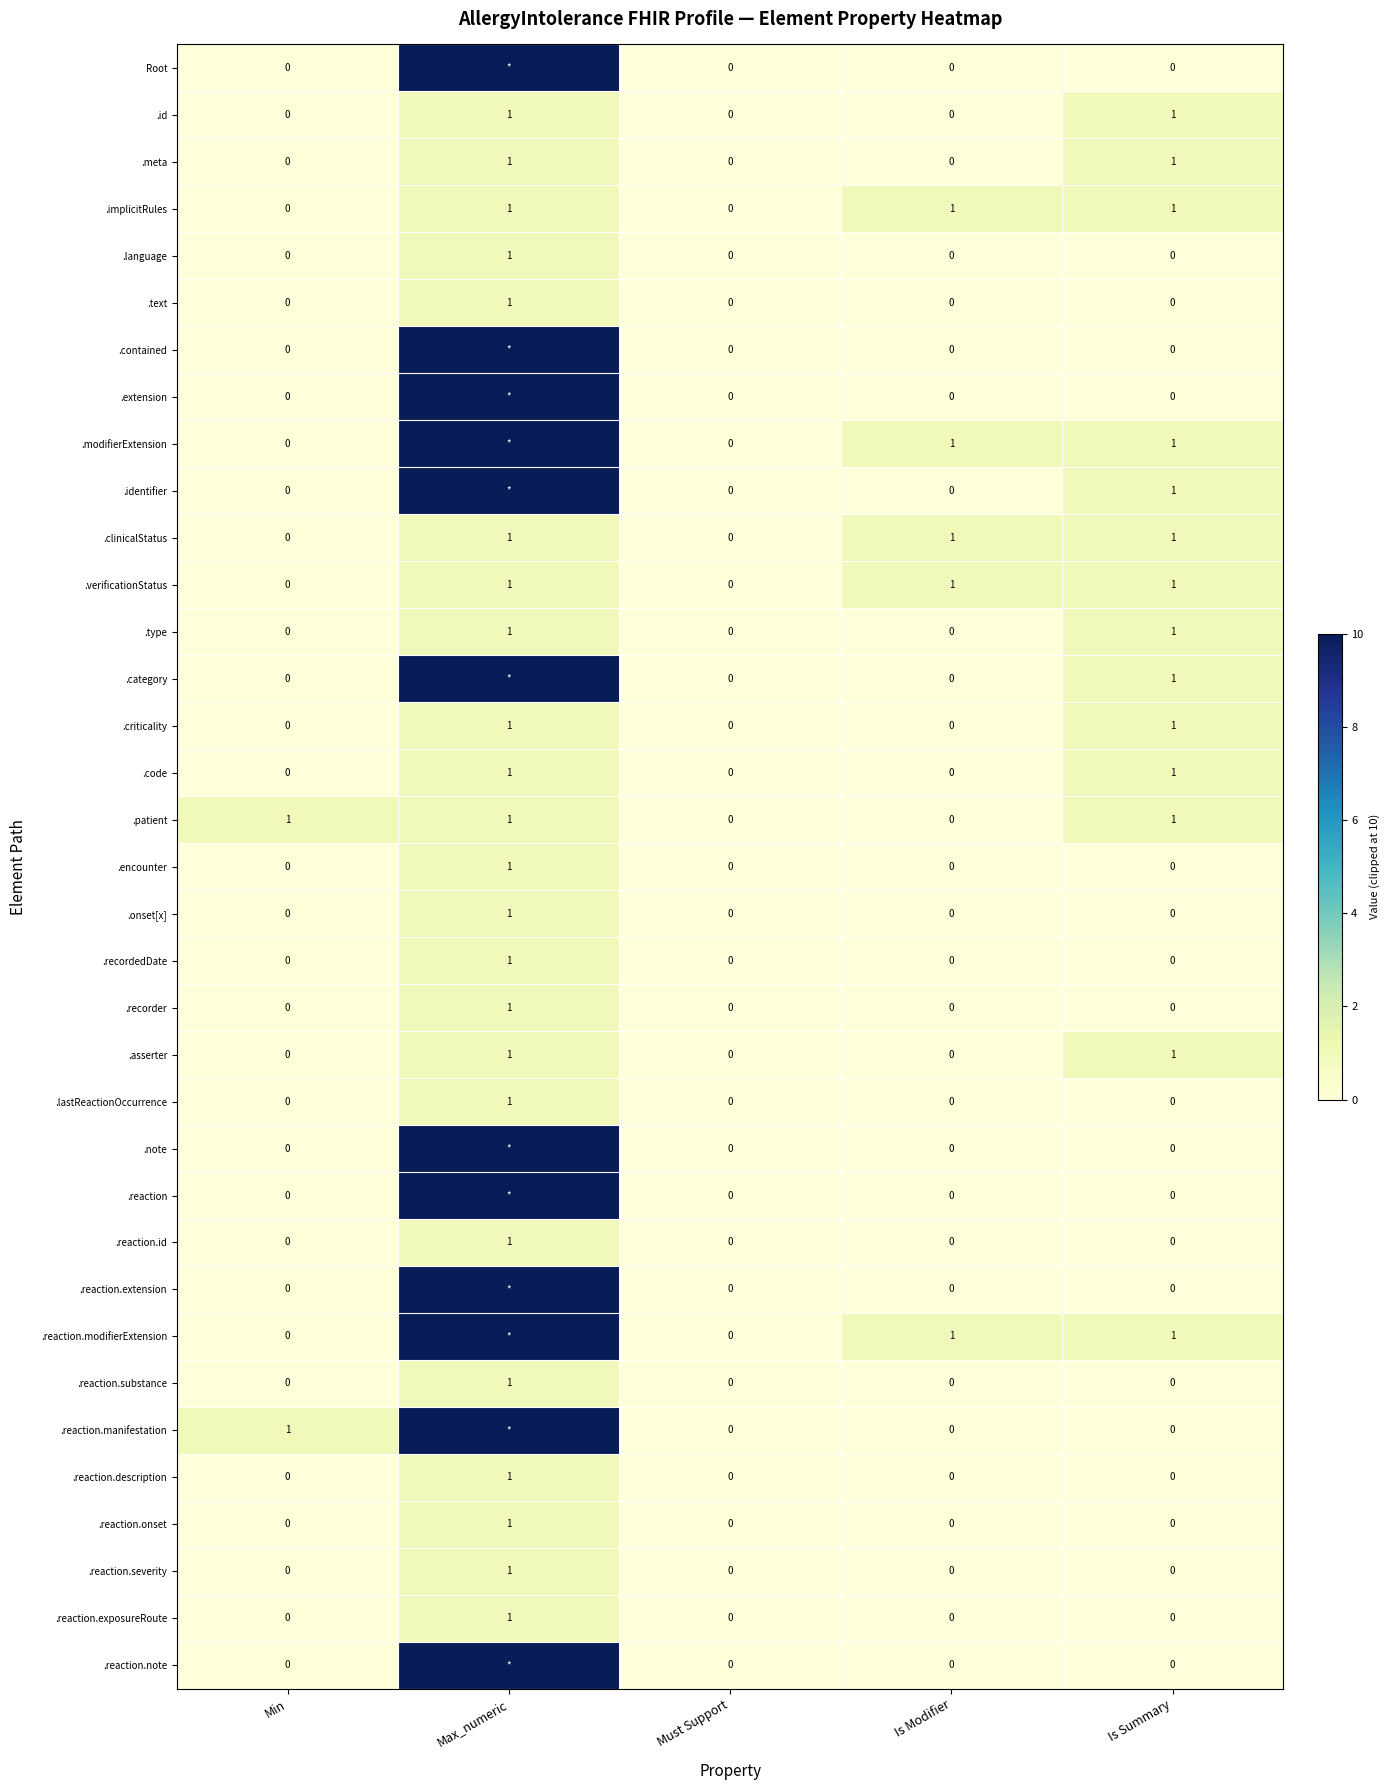

Which has a higher value, Is Modifier or Min?

Is Modifier